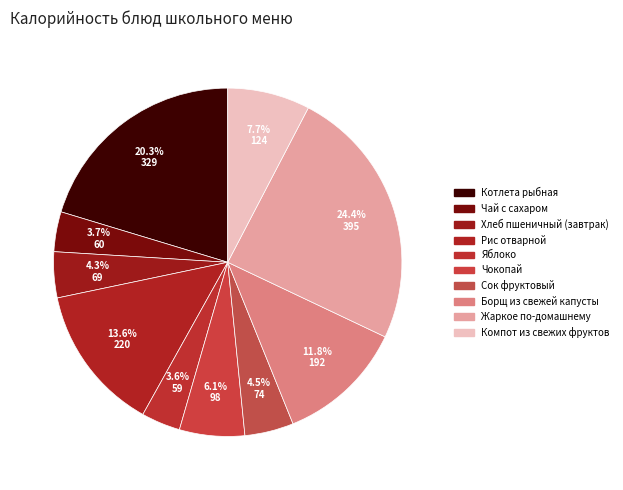

Does Чокопай represent more than half of the total?

No